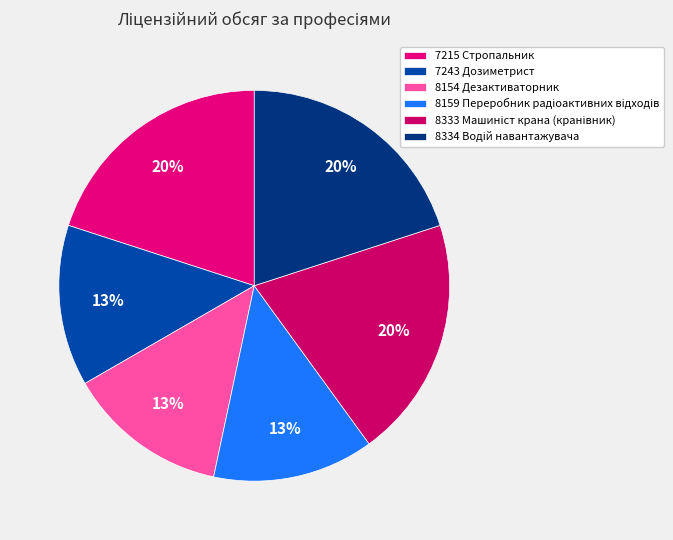

Between 8159 Переробник радіоактивних відходів and 7243 Дозиметрист, which is larger?

8159 Переробник радіоактивних відходів